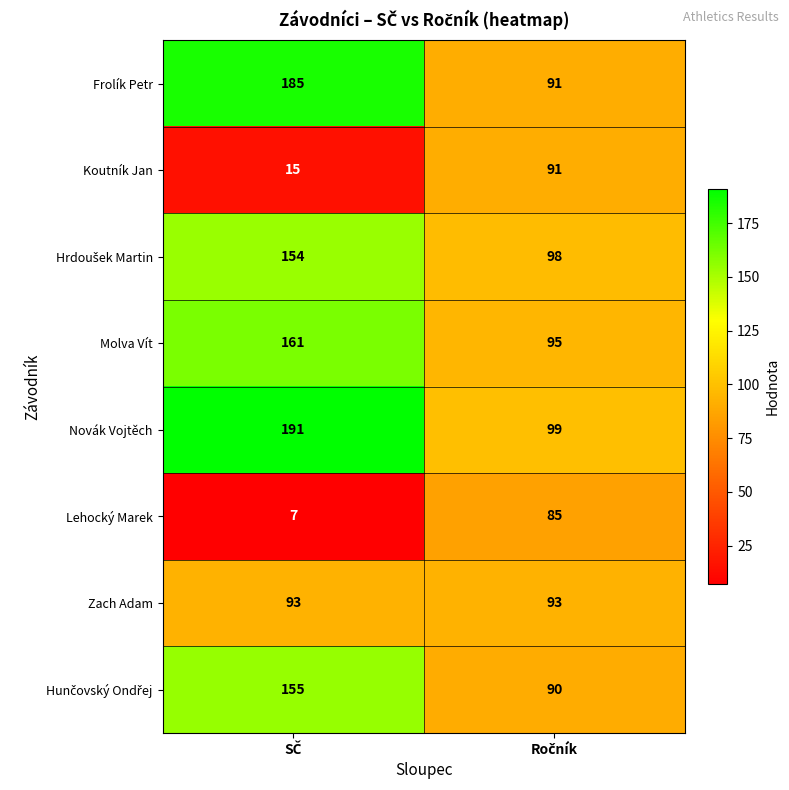

What is the minimum value for Lehocký Marek?

7